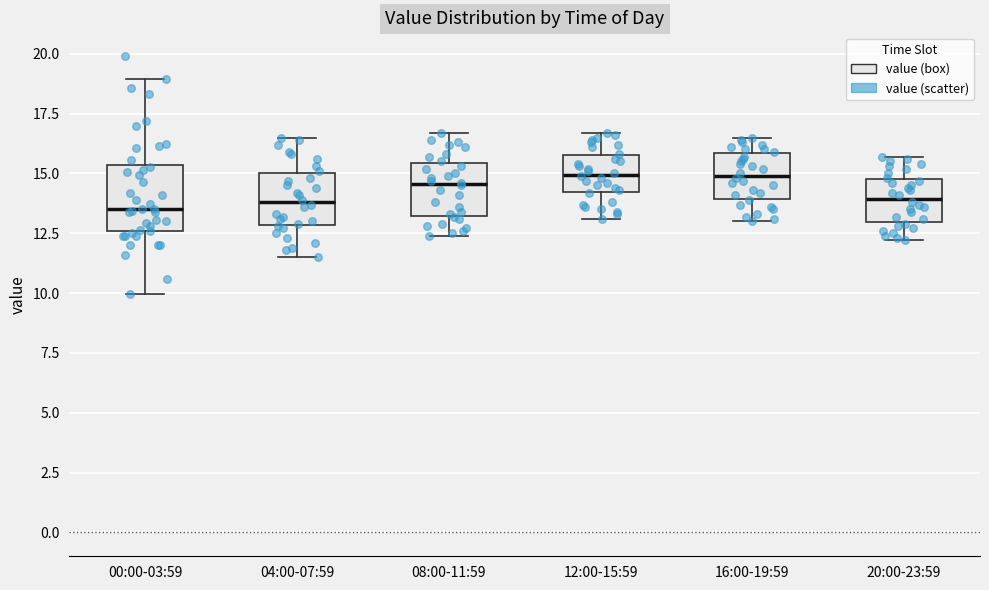

Which box is the tallest, from its lower edge to its upper edge?

00:00-03:59